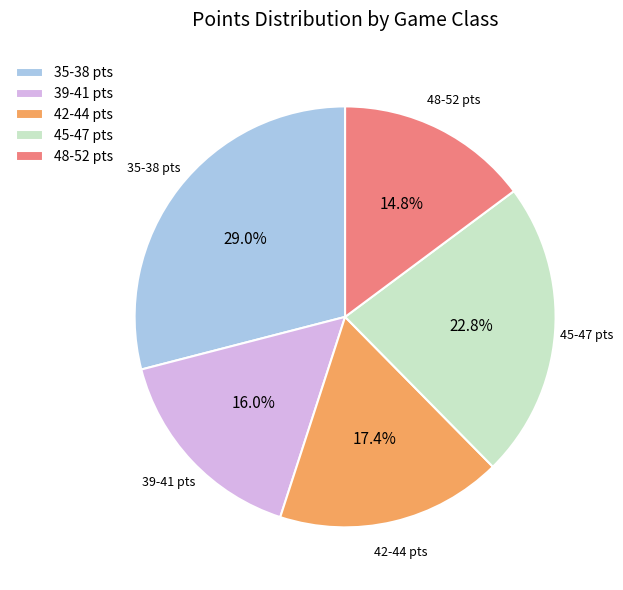

Does 42-44 pts account for over 50% of the chart?

No